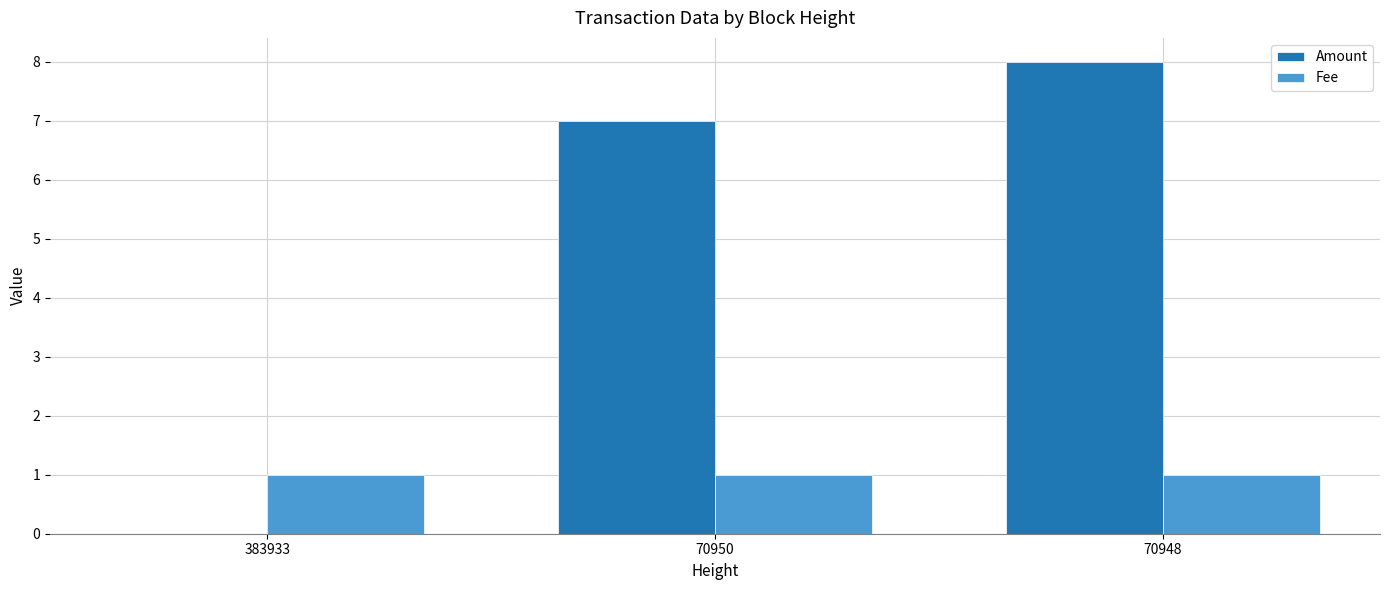

Where is Amount nearest to the value 4?

70950